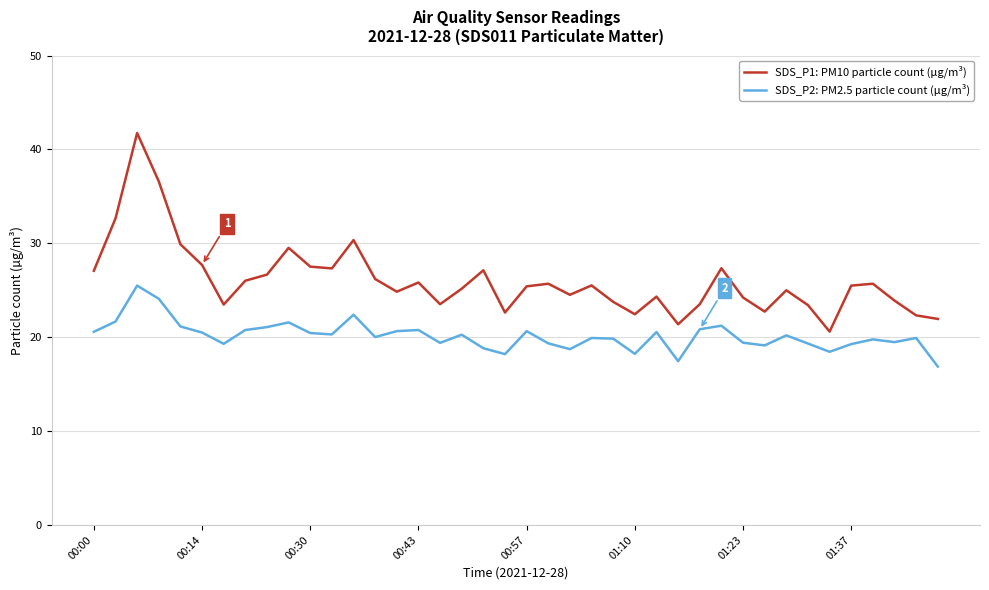

True or false: SDS_P2: PM2.5 particle count (µg/m³) and SDS_P1: PM10 particle count (µg/m³) cross at least once.

False